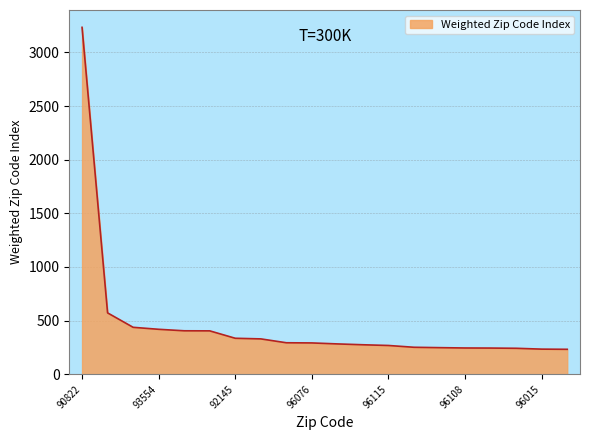

What is the minimum value shown in the chart?

232.9